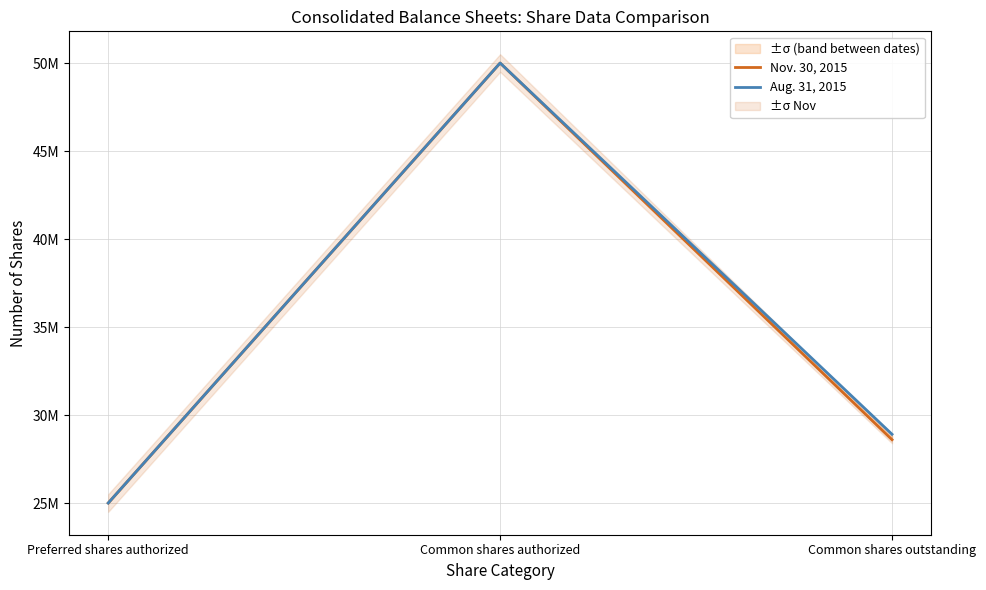

What is the average value of the Aug. 31, 2015 series?

34635667